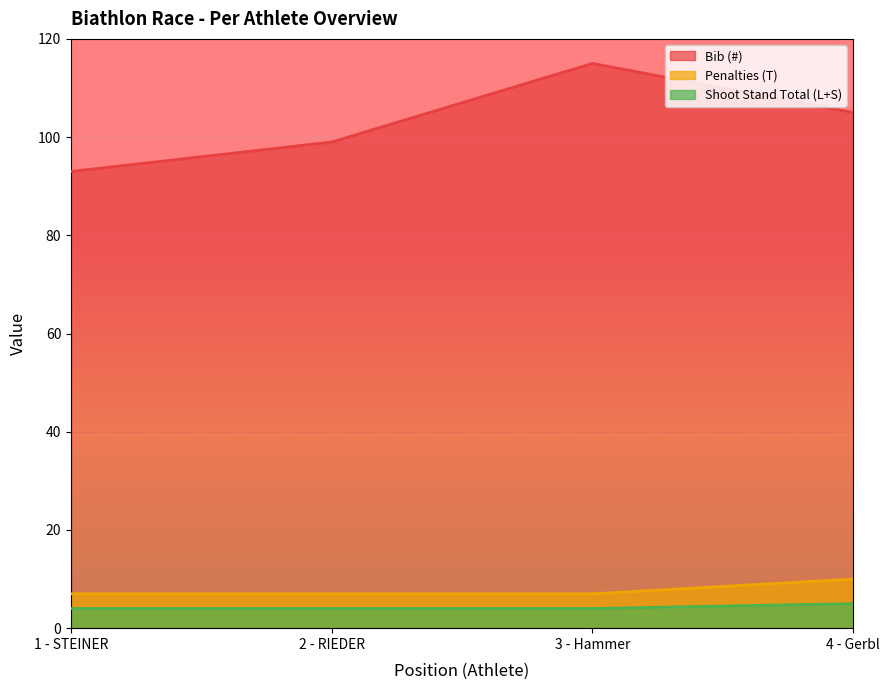

True or false: Shoot Stand Total (L+S) and Penalties (T) intersect in this chart.

False